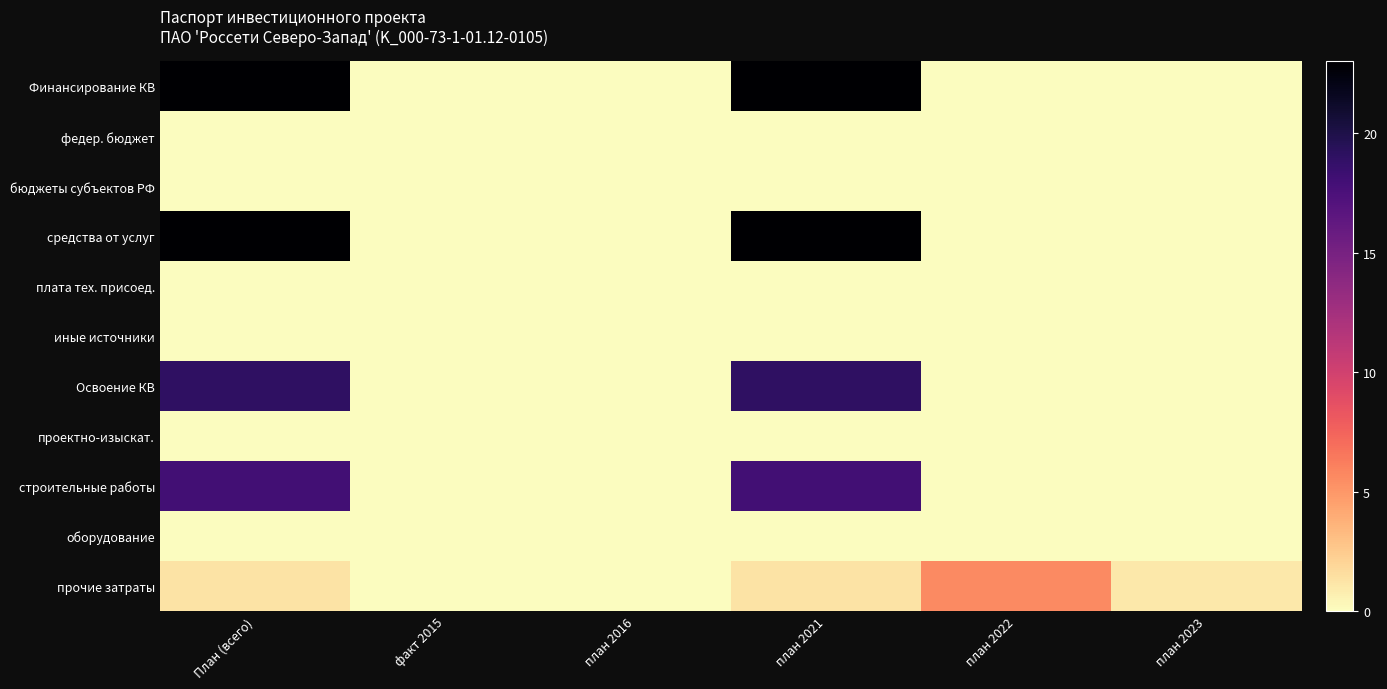

Between План (всего) and факт 2015, which is larger?

План (всего)